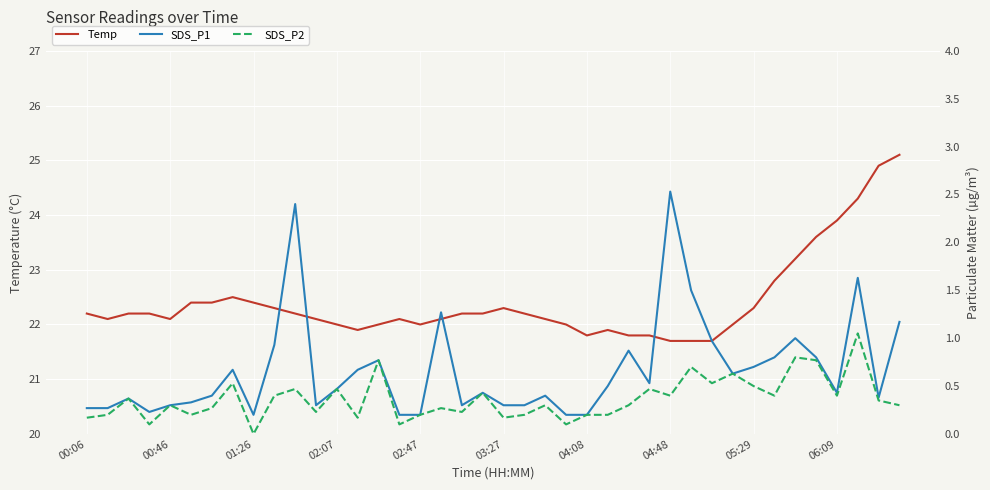

What is the lowest value of the Temp series?

21.7